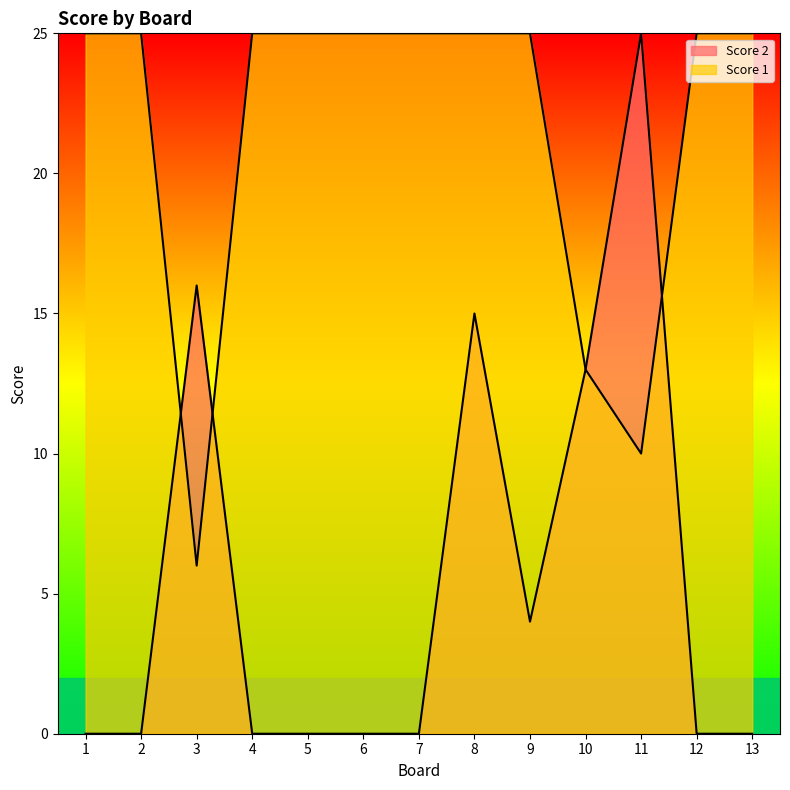

List the series in order of their overall mean, lowest first.

Score 2, Score 1